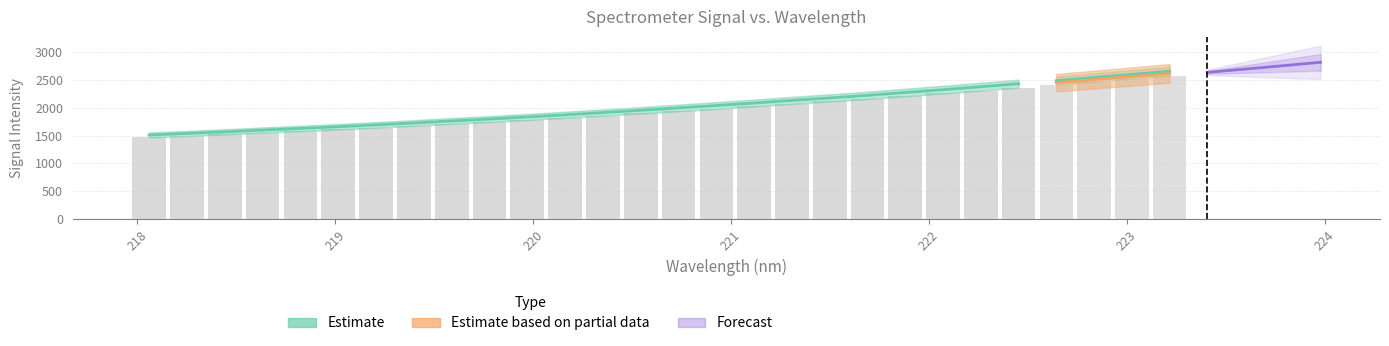

Between 16 and 27, which is larger?

27